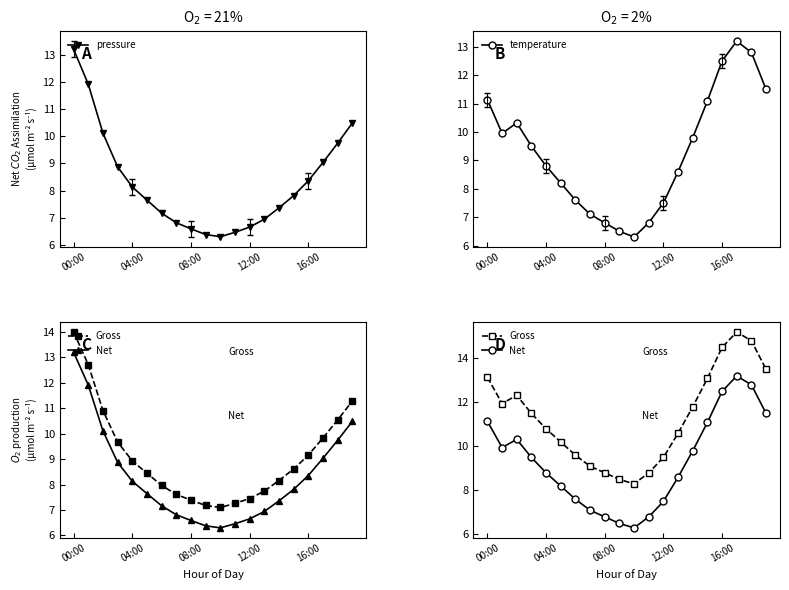

True or false: pressure has more than 2 interior local peaks.

False